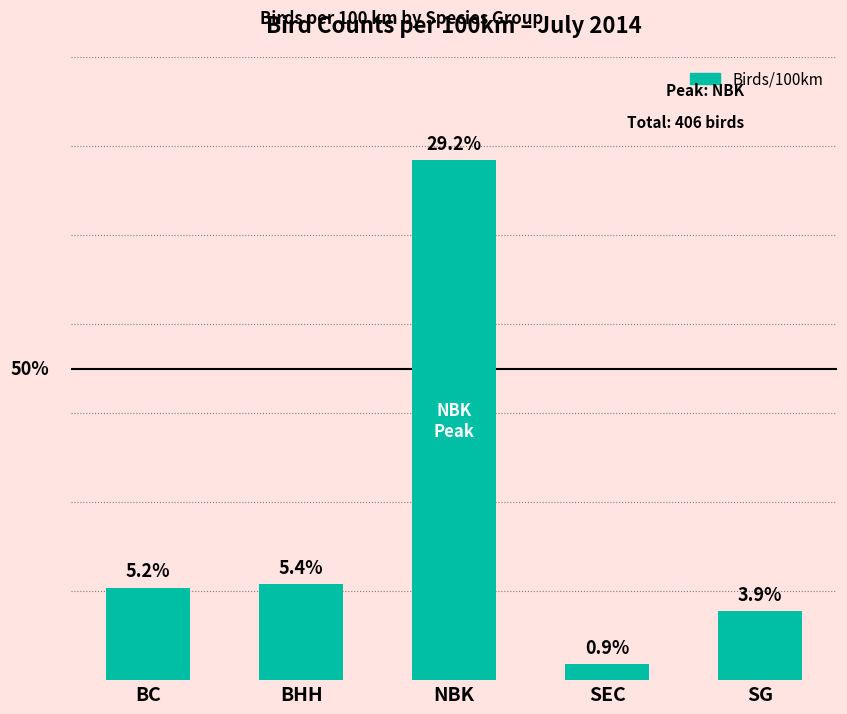

Where does the data first go above 5?

BC